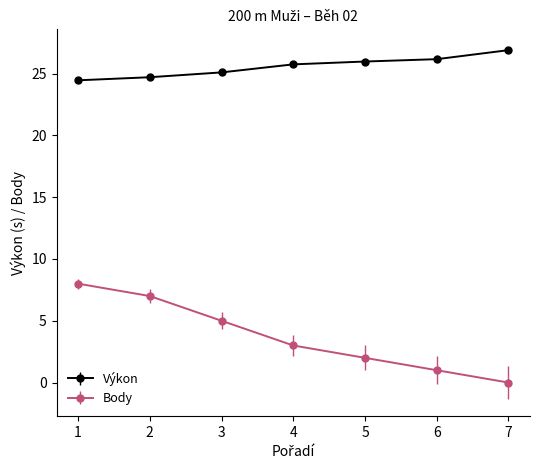

True or false: Body has more than 1 points higher than both neighbors.

False